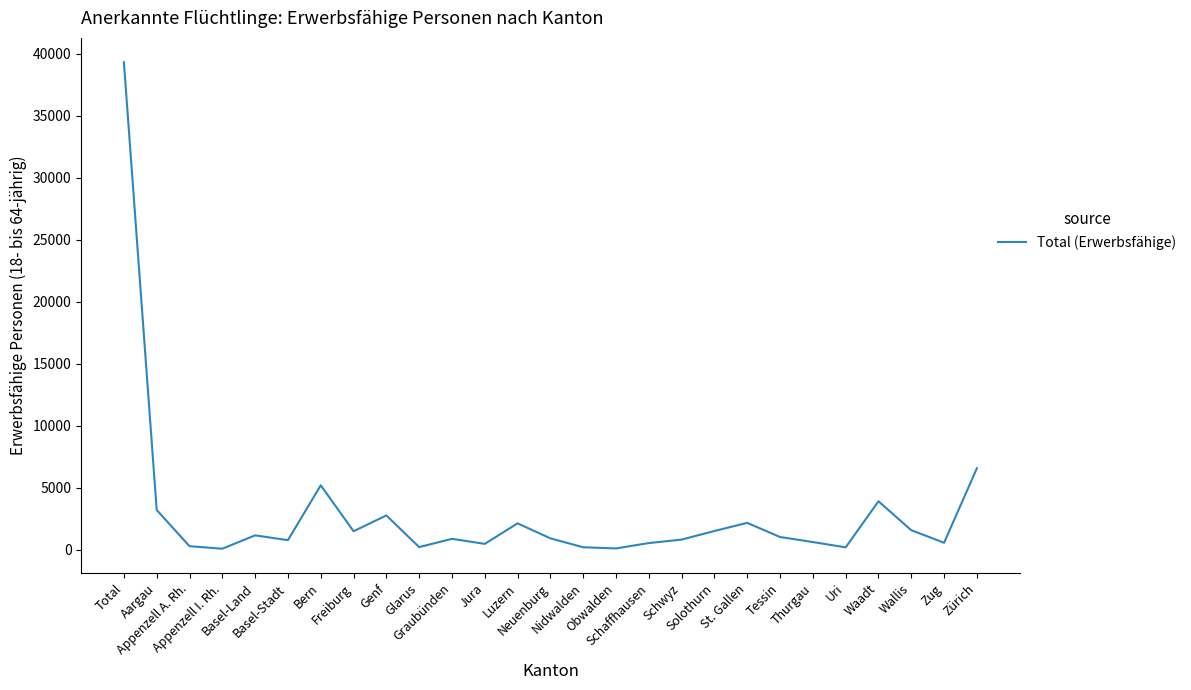

What is the ratio of the value at Appenzell I. Rh. to the value at Thurgau?

0.1